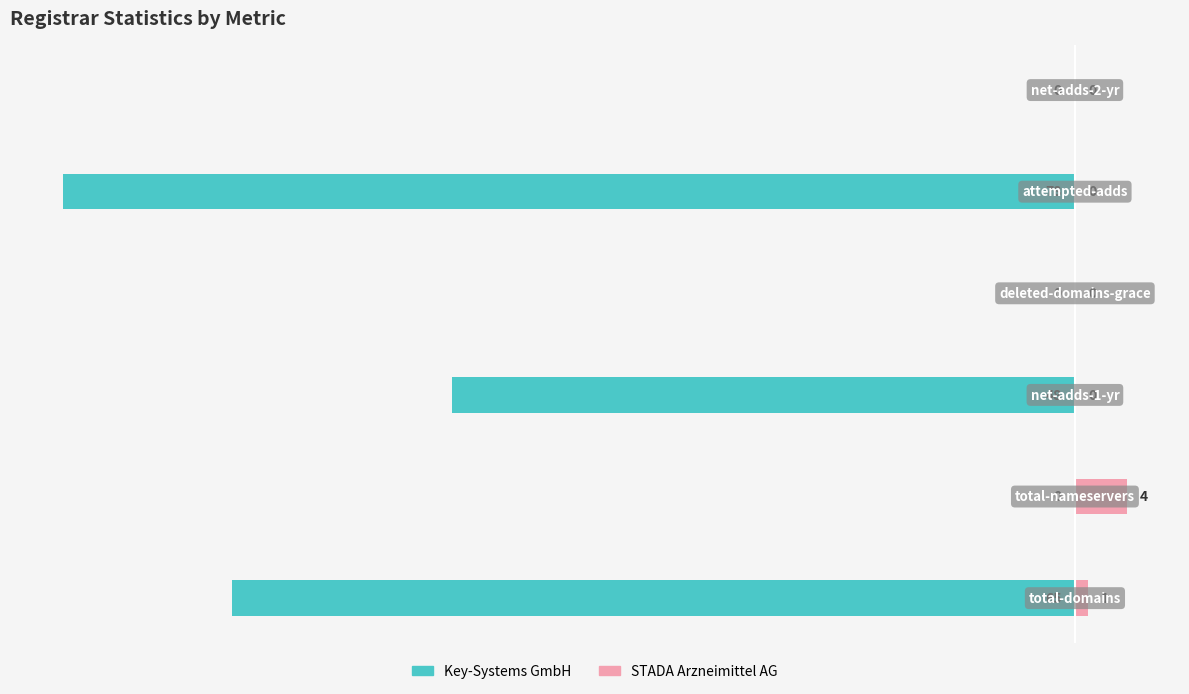

How many data points in STADA Arzneimittel AG are above 0?

2